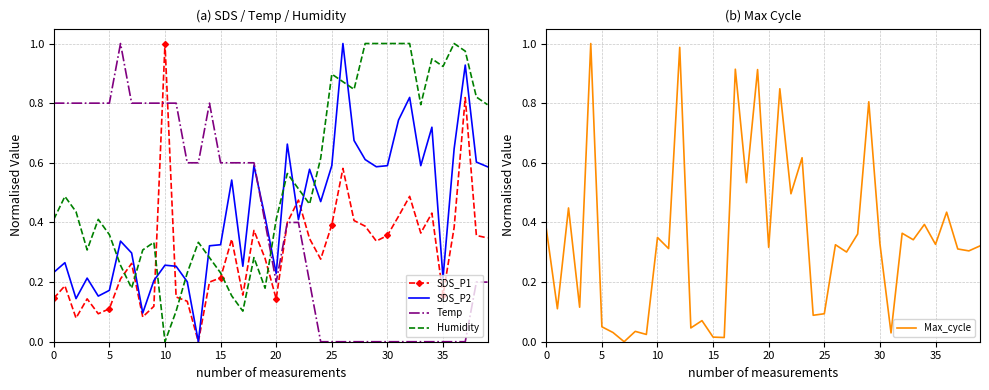

True or false: Humidity has more than 2 points higher than both neighbors.

True